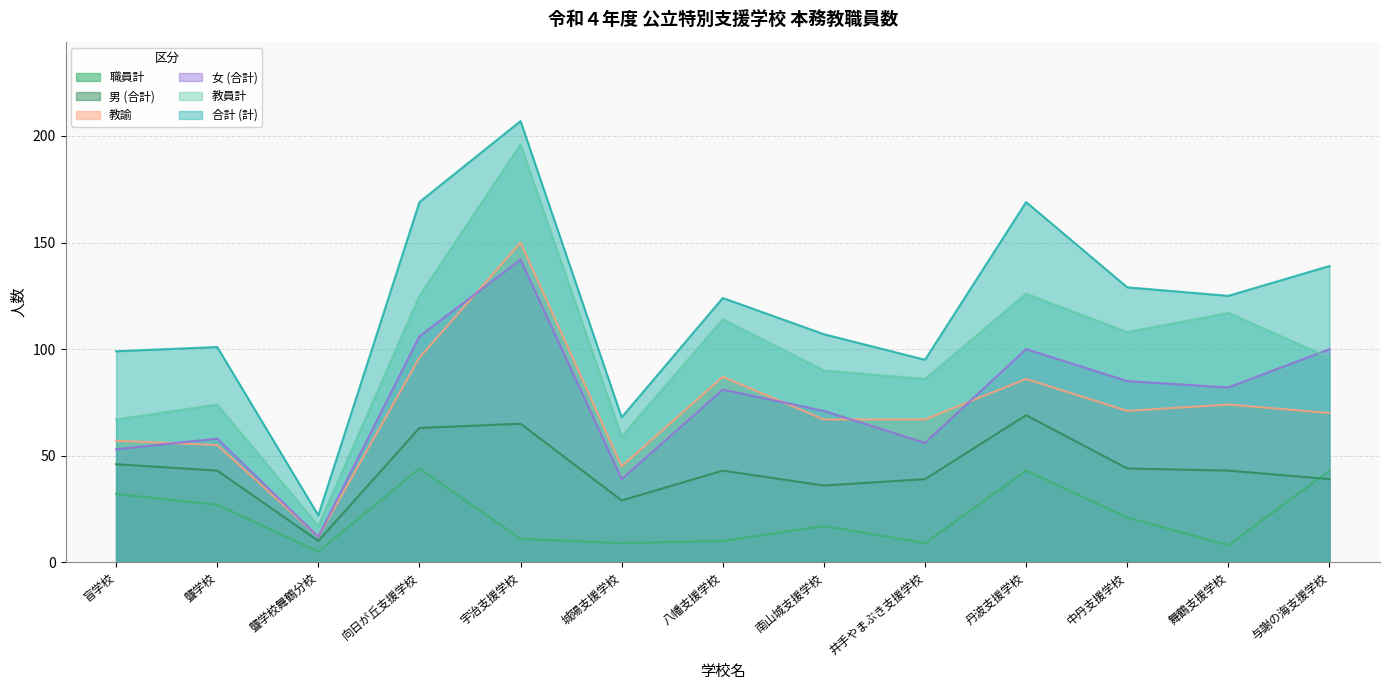

The value of 女 (合計) at 城陽支援学校 is 68. True or false?

False